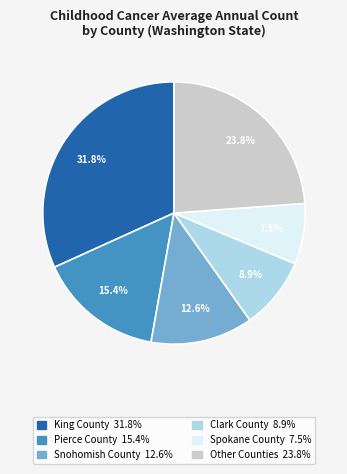

Is there any slice that represents more than half of the pie?

No